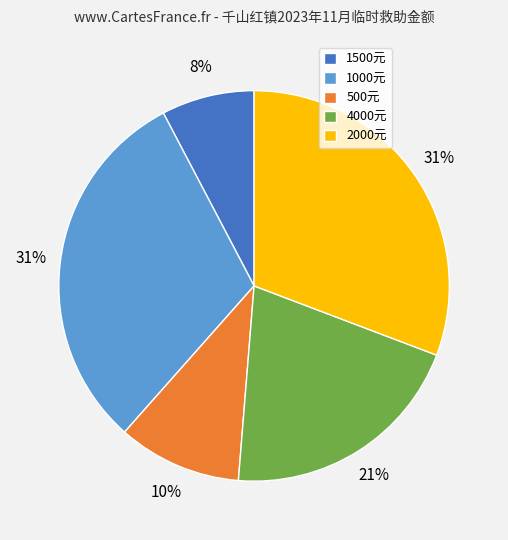

To the nearest percent, what percentage of the pie is 2000元?

31%